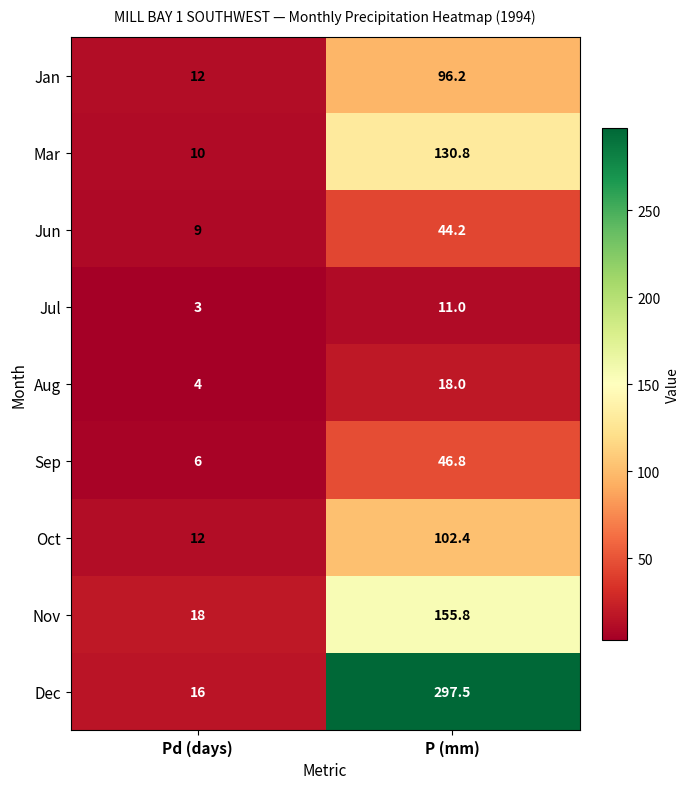

Rank the series at P (mm) from lowest to highest value.

Jul, Aug, Jun, Sep, Jan, Oct, Mar, Nov, Dec